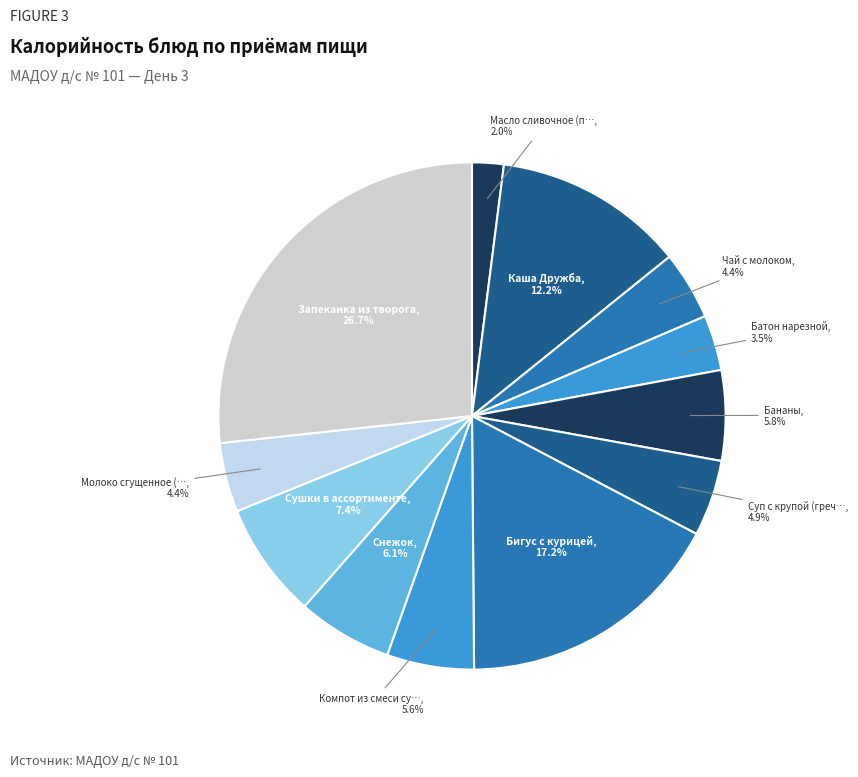

Which category has the smallest portion of the pie?

Масло сливочное (п…